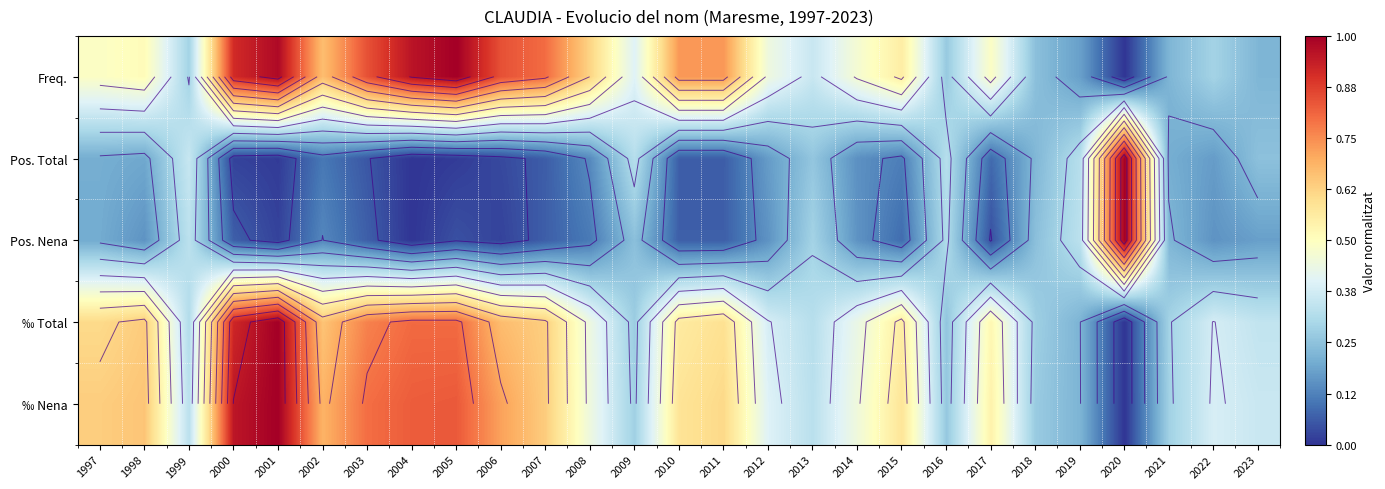

List the labels in order of ‰ Total value, largest first.

2001, 2000, 2004, 2005, 2003, 2006, 2002, 1998, 2007, 1997, 2011, 2010, 2015, 2017, 2008, 2014, 2012, 2022, 2023, 2013, 1999, 2021, 2018, 2009, 2016, 2019, 2020